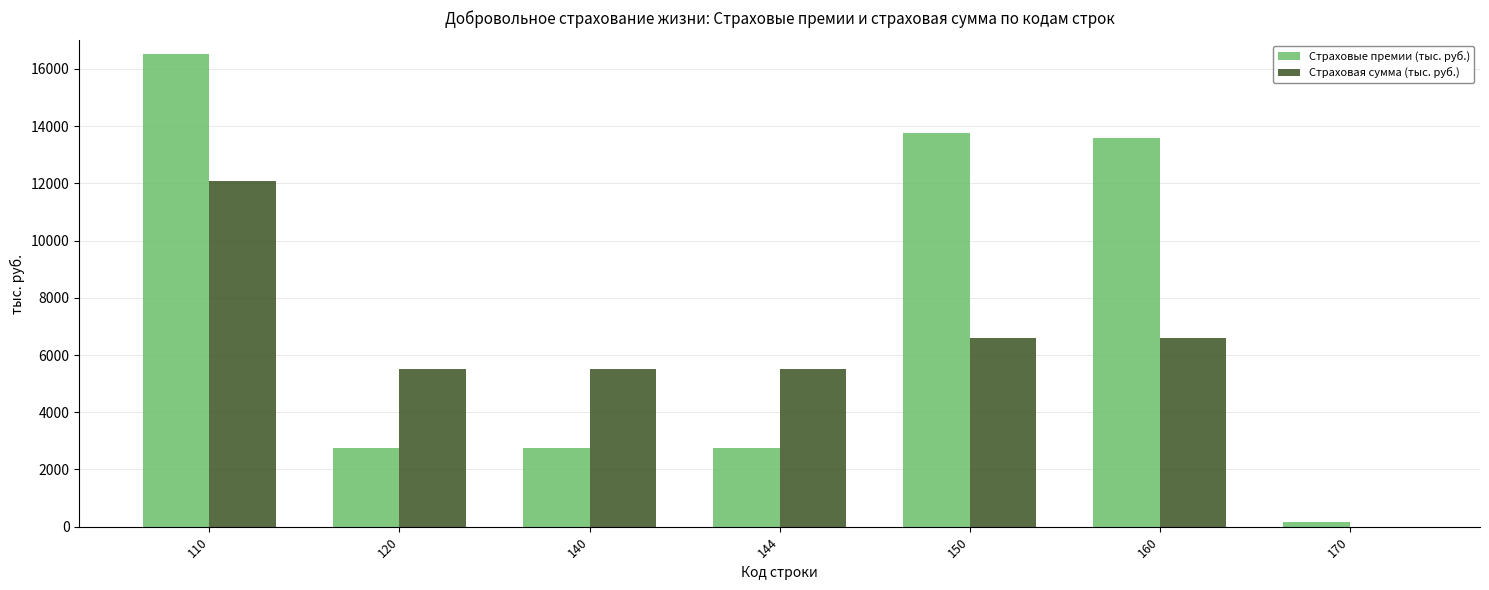

What is the difference between the Страховая сумма (тыс. руб.) values at 170 and 120?

5506.9